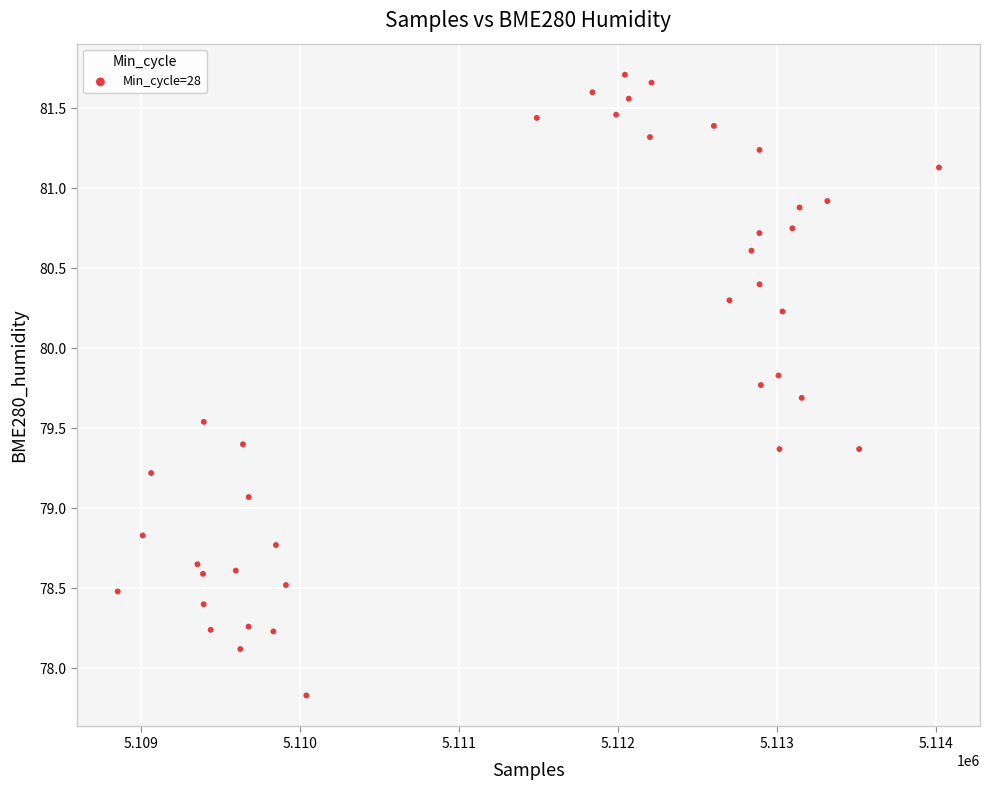

What is the range of X values (max minus min)?

5160.0